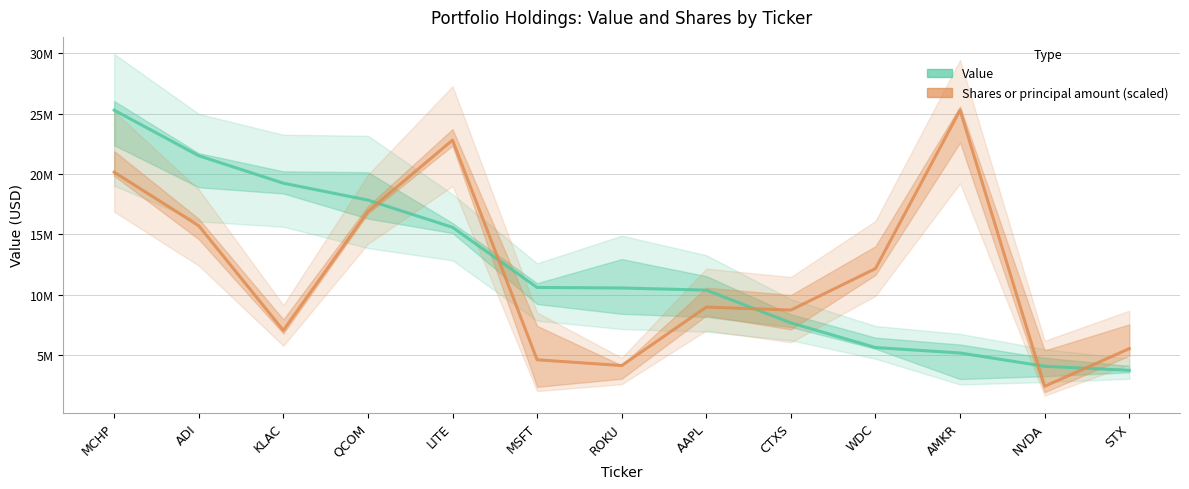

Which category has the lowest value in the Shares or principal amount (scaled) series?

NVDA